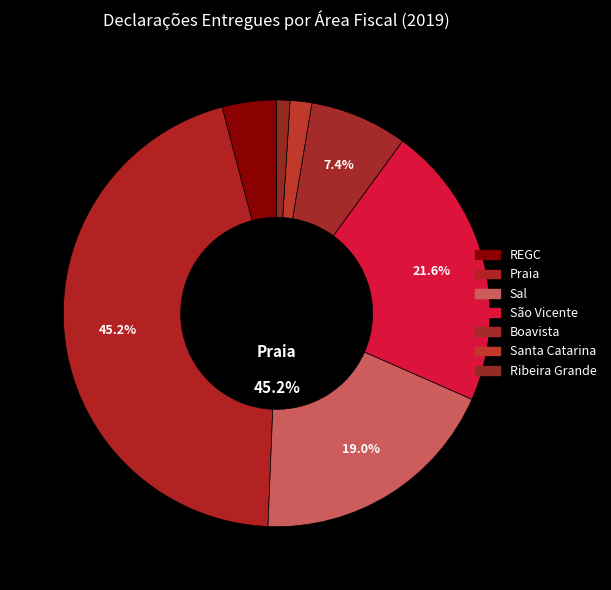

The Boavista slice represents 15% of the pie. True or false?

False